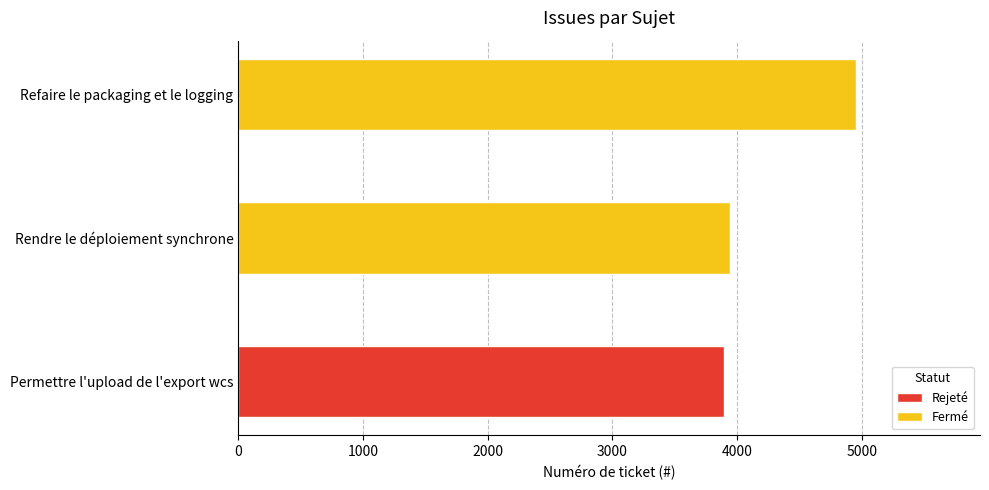

What is the average value of the Fermé series?

4448